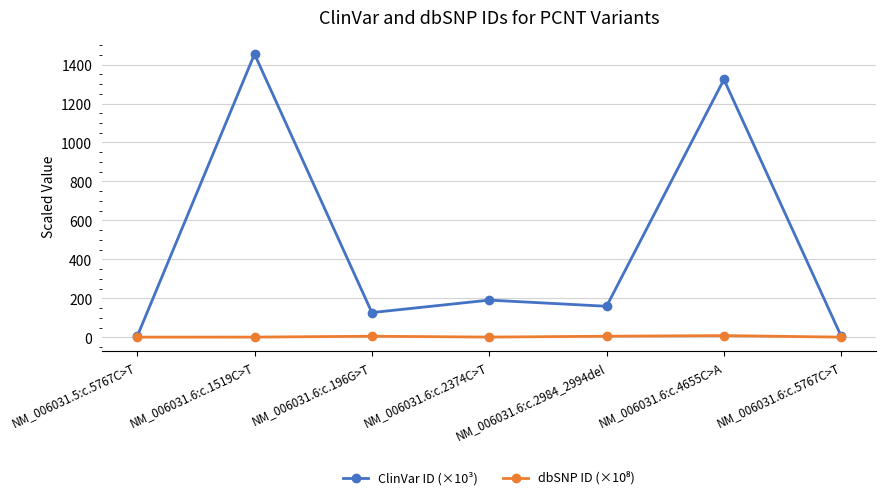

Which label corresponds to the largest value in the chart?

NM_006031.6:c.1519C>T